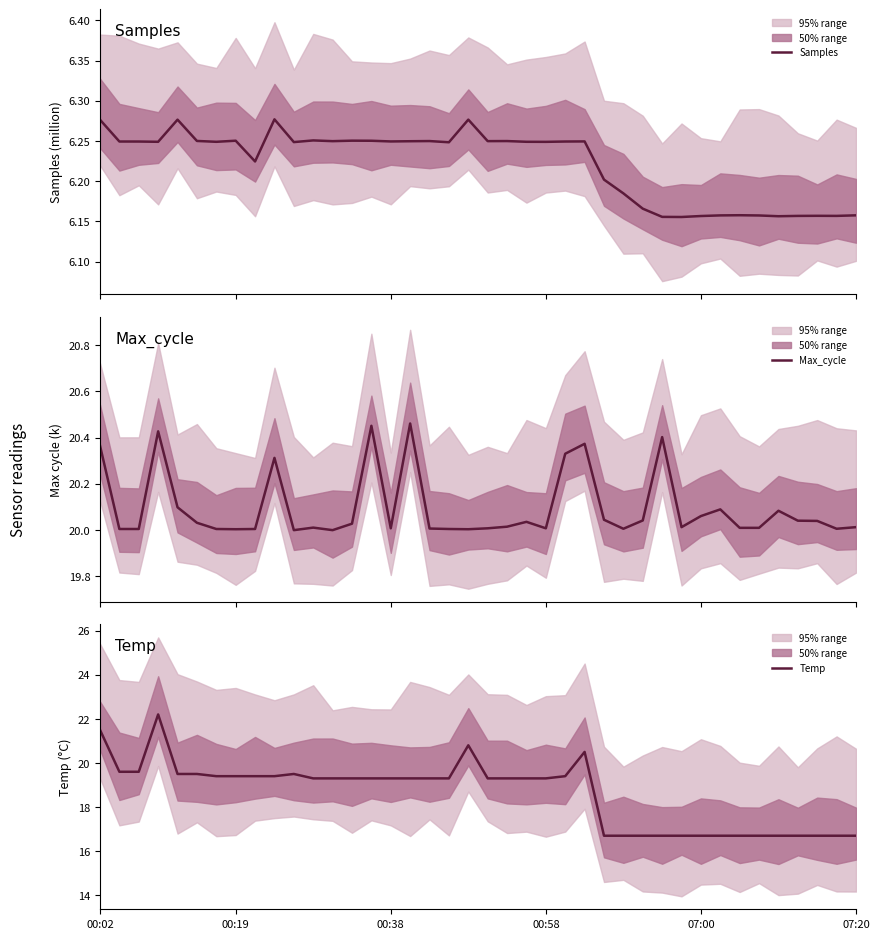

What is the value of the Temp point at the 7th from the left?

19.4